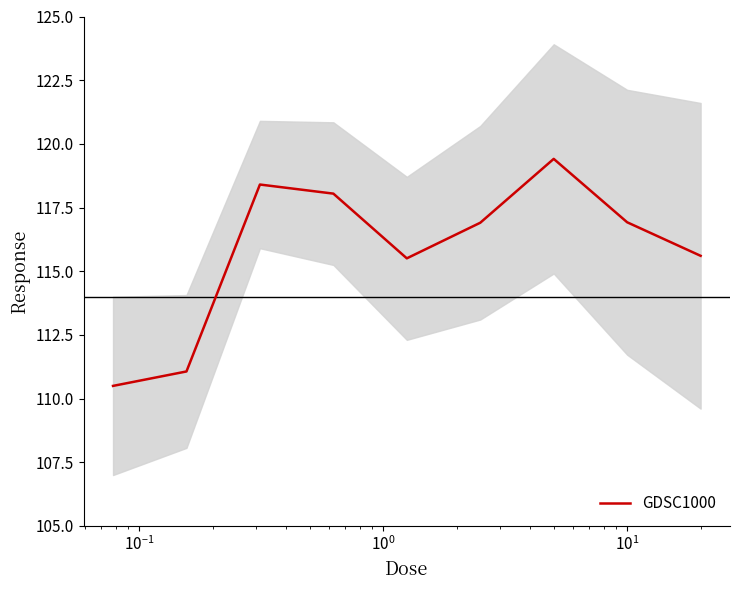

What is the average value?

115.8